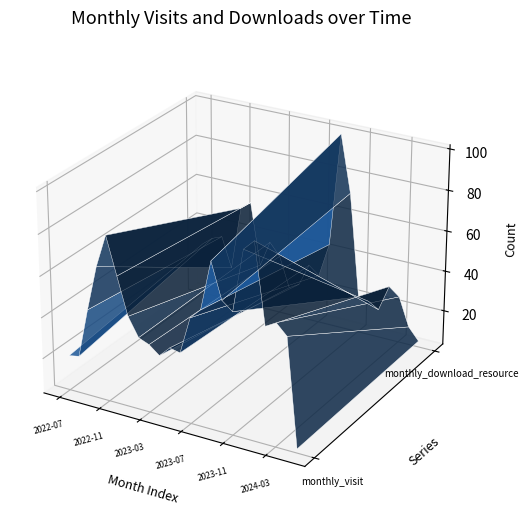

Is it true that monthly_visit equals -0.1 at 2022-07?

False